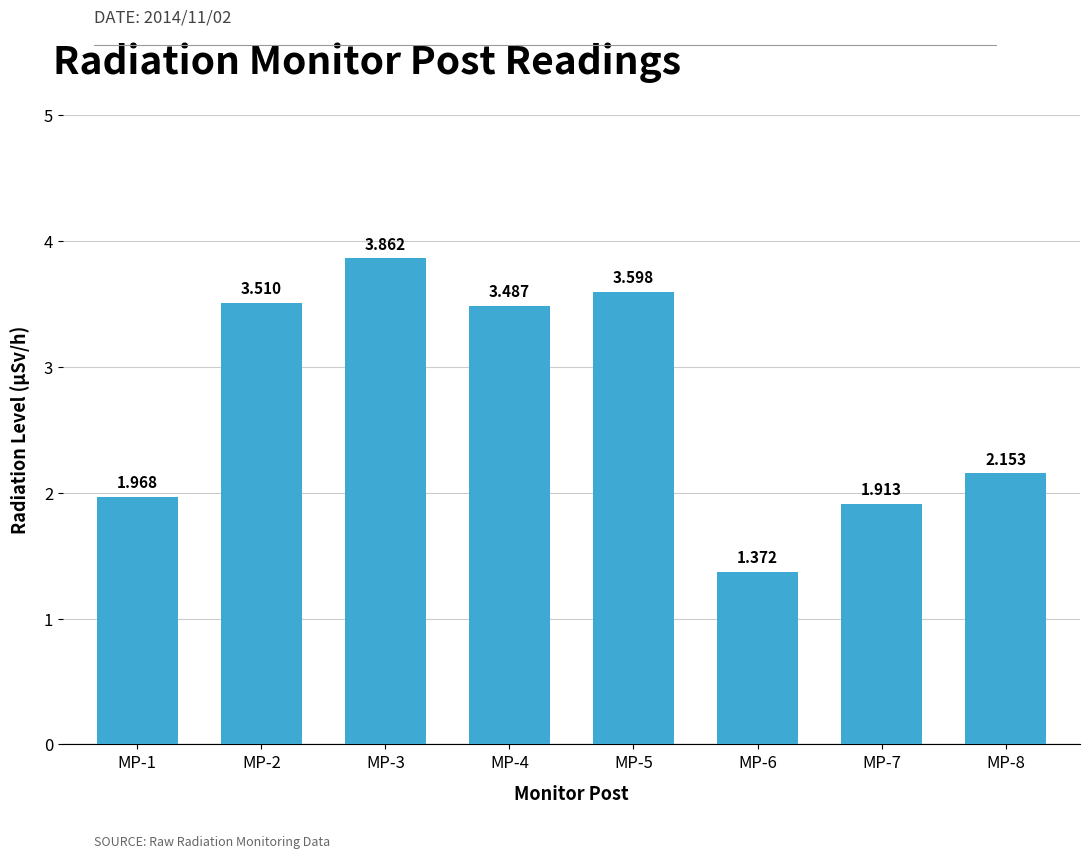

Rank the categories by value from lowest to highest.

MP-6, MP-7, MP-1, MP-8, MP-4, MP-2, MP-5, MP-3